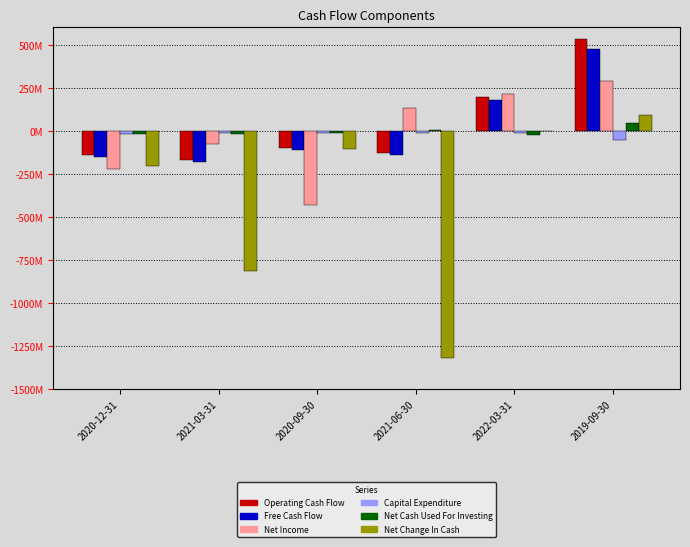

What is the sum of the Capital Expenditure values at 2020-12-31 and 2020-09-30?

-29000000